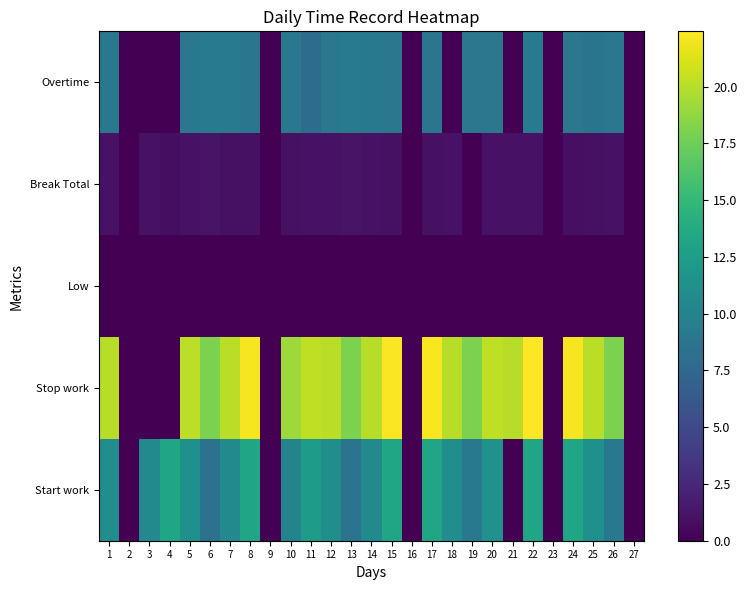

Reading right to left, list all the values displayed in this chart.

Overtime: 27=0.0	26=8.9	25=8.7	24=8.9	23=0.0	22=9.2	21=0.0	20=8.9	19=8.9	18=0.0	17=8.8	16=0.0	15=9.0	14=9.1	13=9.2	12=8.9	11=7.9	10=9.0	9=0.0	8=8.8	7=9.2	6=9.3	5=8.9	4=0.0	3=0.0	2=0.0	1=9.0
Break Total: 27=0.0	26=1.1	25=1.1	24=0.9	23=0.0	22=1.1	21=1.1	20=1.1	19=0.0	18=1.1	17=1.0	16=0.0	15=1.0	14=1.1	13=1.2	12=1.1	11=1.1	10=1.0	9=0.0	8=1.0	7=1.0	6=1.1	5=1.1	4=0.9	3=1.1	2=0.0	1=1.1
Low: 27=0.0	26=0.0	25=0.0	24=0.0	23=0.0	22=0.0	21=0.0	20=0.0	19=0.0	18=0.0	17=0.0	16=0.0	15=0.0	14=0.0	13=0.0	12=0.0	11=0.0	10=0.0	9=0.0	8=0.0	7=0.0	6=0.0	5=0.0	4=0.0	3=0.0	2=0.0	1=0.0
Stop work: 27=0.0	26=18.0	25=20.1	24=22.2	23=0.0	22=22.4	21=20.0	20=20.3	19=18.0	18=20.0	17=22.2	16=0.0	15=22.3	14=20.0	13=18.0	12=20.1	11=20.3	10=19.2	9=0.0	8=22.2	7=20.1	6=18.0	5=20.2	4=0.0	3=0.0	2=0.0	1=20.0
Start work: 27=0.0	26=9.1	25=11.3	24=13.2	23=0.0	22=13.3	21=0.0	20=11.3	19=9.1	18=11.0	17=13.3	16=0.0	15=13.3	14=10.6	13=8.5	12=11.2	11=12.3	10=10.2	9=0.0	8=13.3	7=10.6	6=8.5	5=11.3	4=13.3	3=10.5	2=0.0	1=11.0